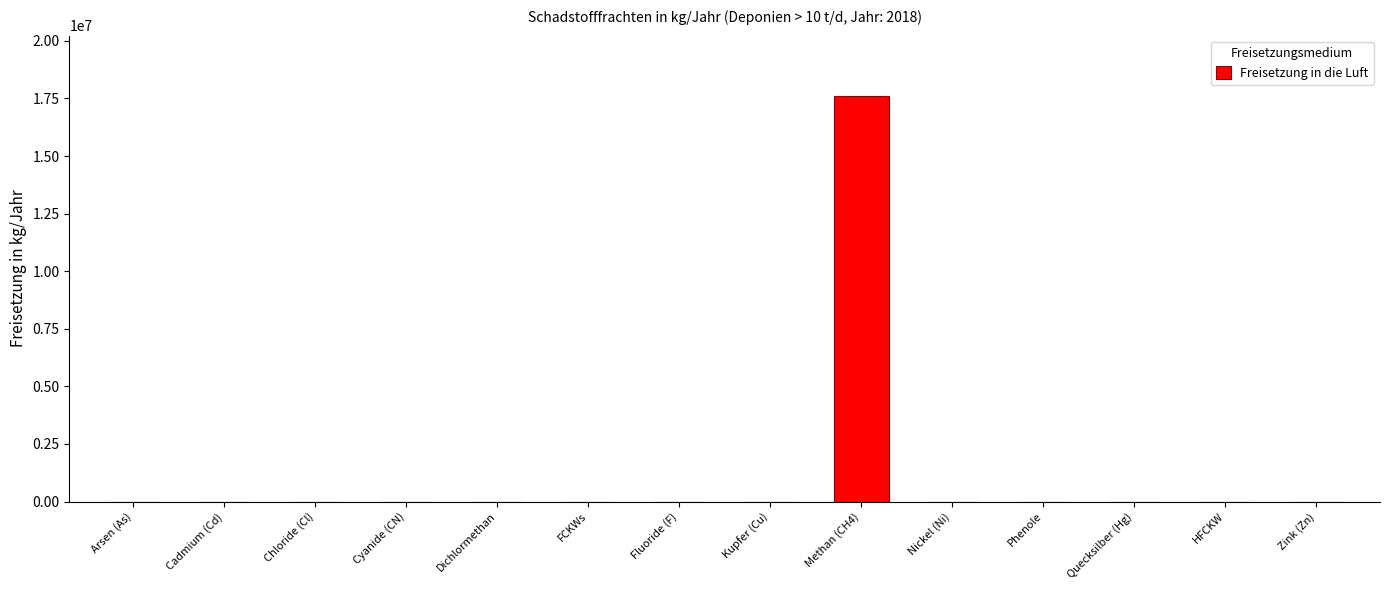

What is the greatest value displayed?

17588000